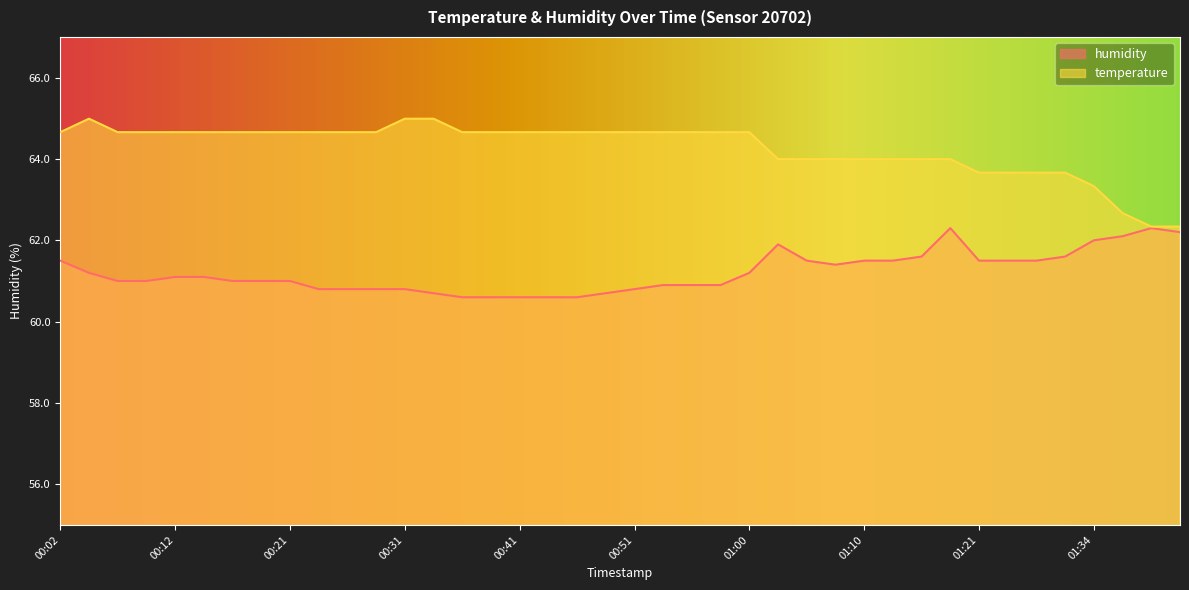

What is the label of the 6th point from the left?

00:14